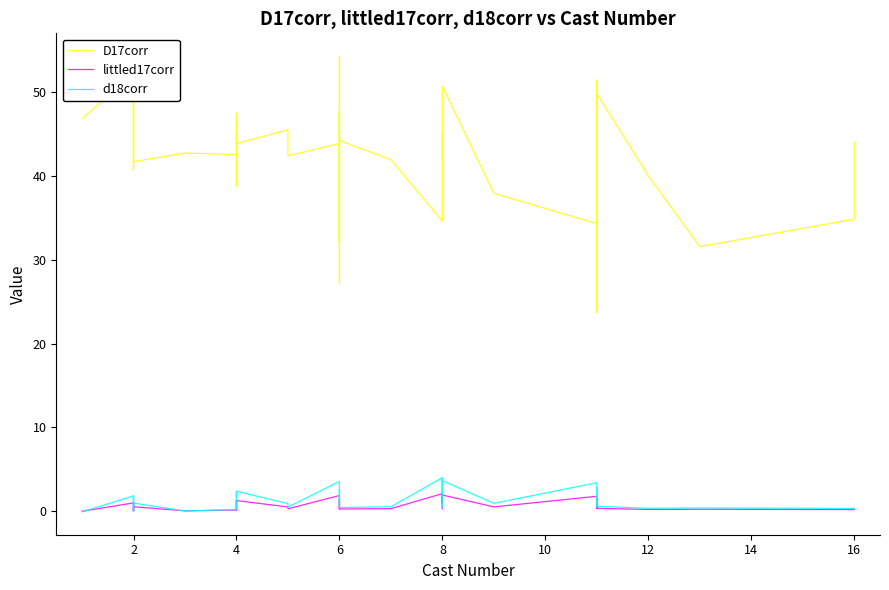

What is the label of the 13th point from the left?

4